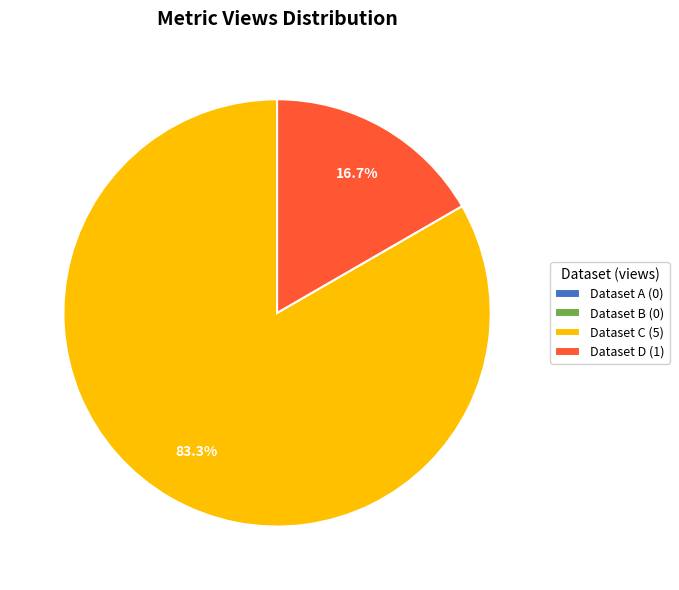

Which slice is the largest?

Dataset C (5)